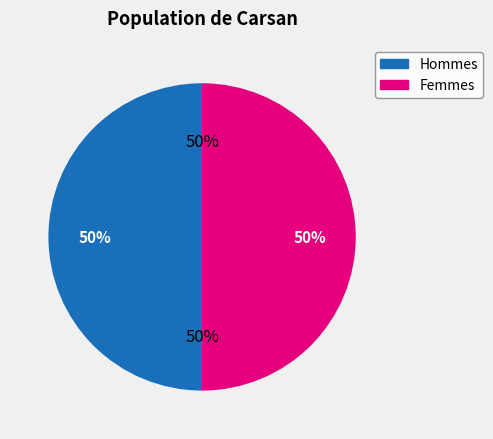

Is 4 the majority of the pie?

No